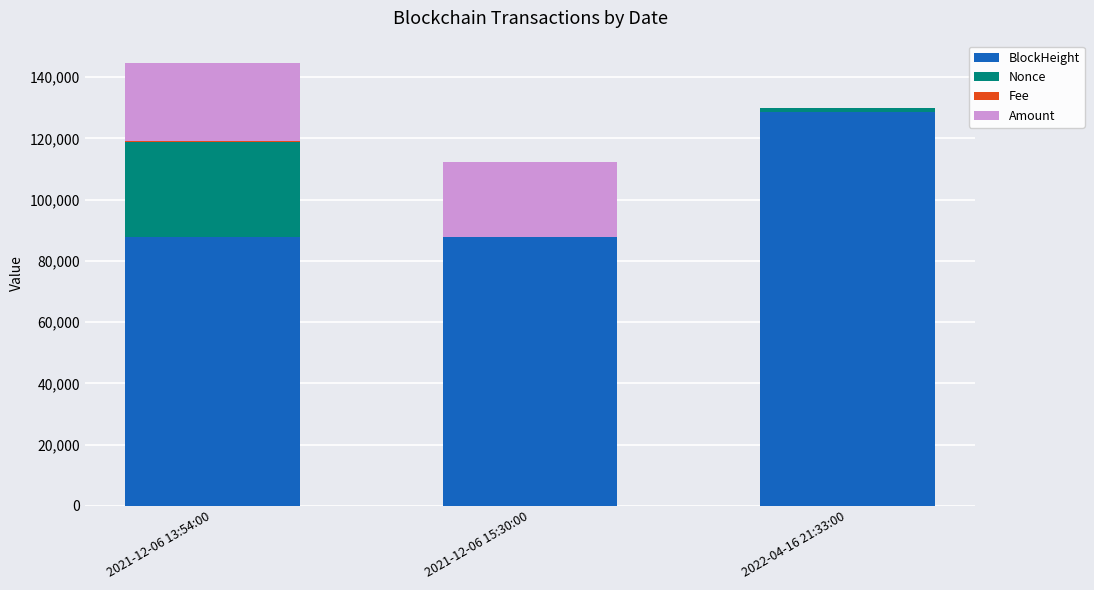

At which category is the sum across all series the highest?

2021-12-06 13:54:00